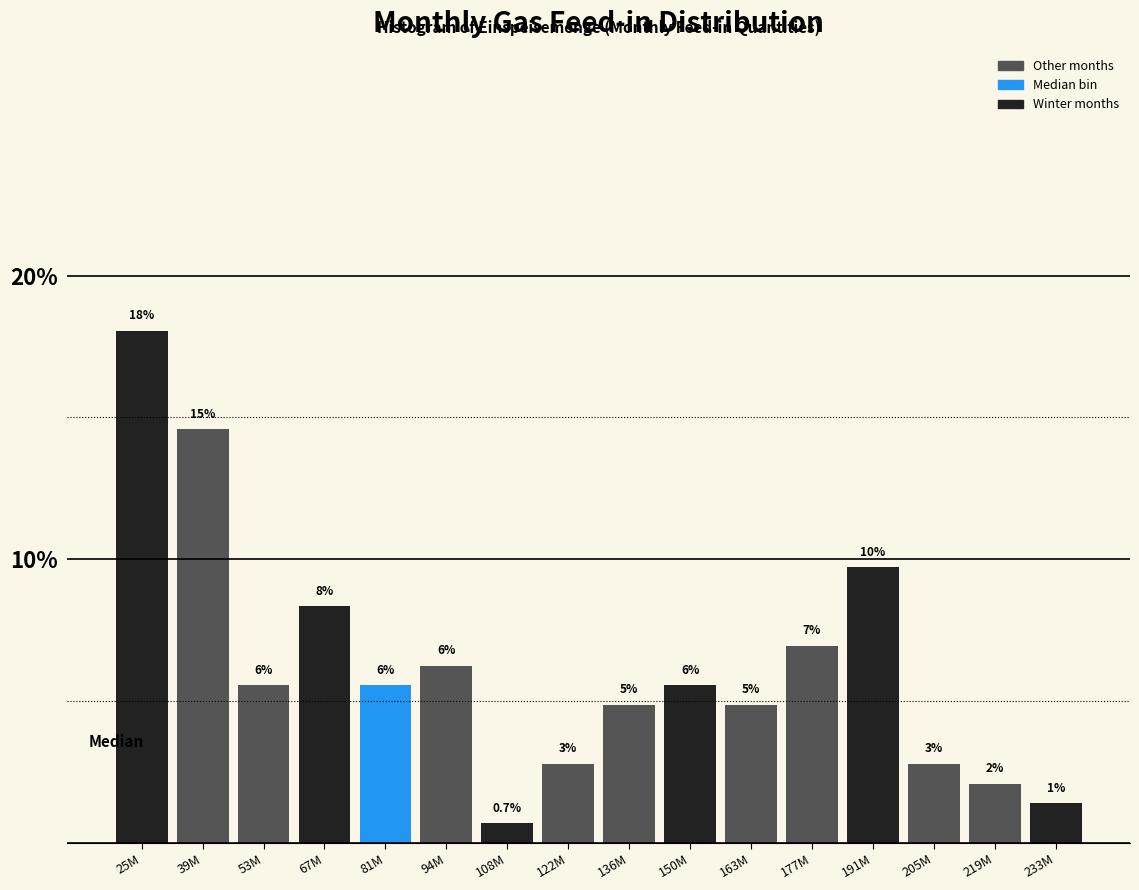

Does the chart contain any negative values?

No